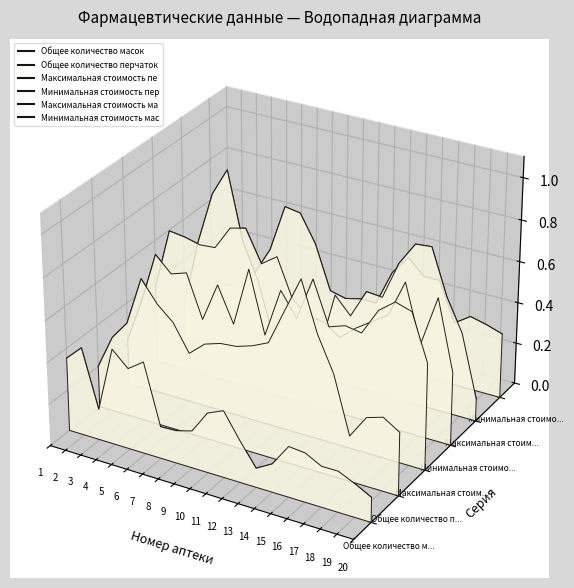

True or false: Общее количество перчаток has more than 2 points higher than both neighbors.

True